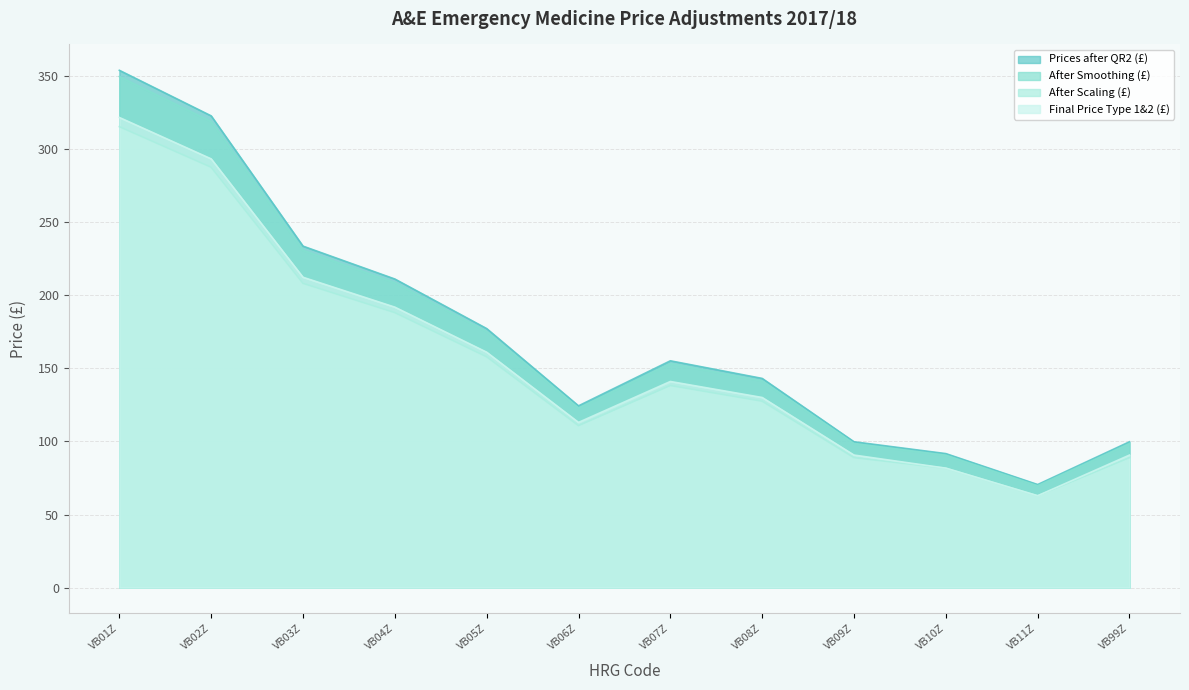

The value of After Smoothing (£) at VB01Z is 513.9. True or false?

False